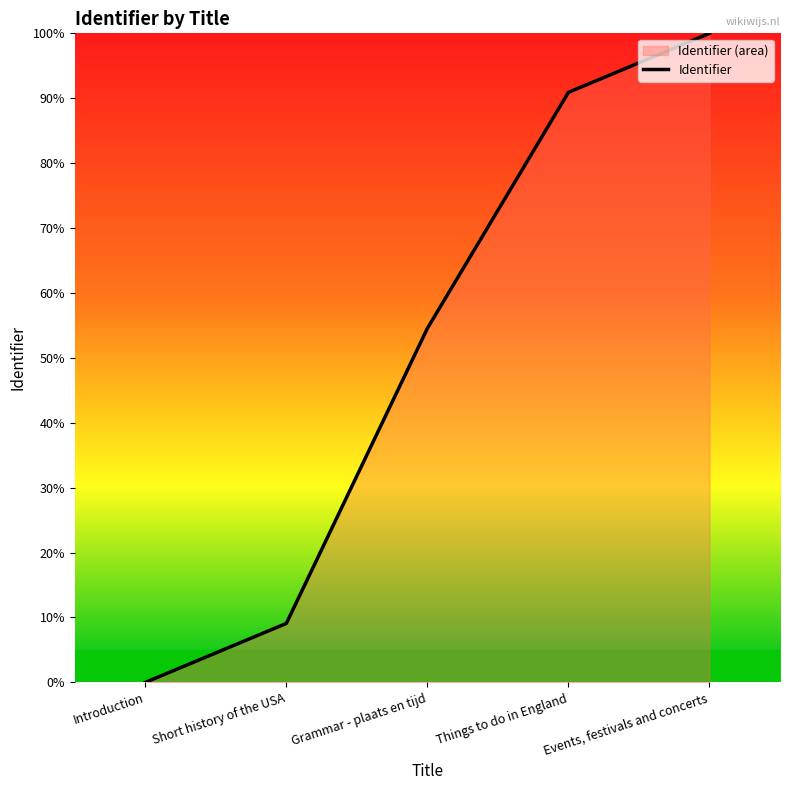

Where does the data first go above 54?

Grammar - plaats en tijd